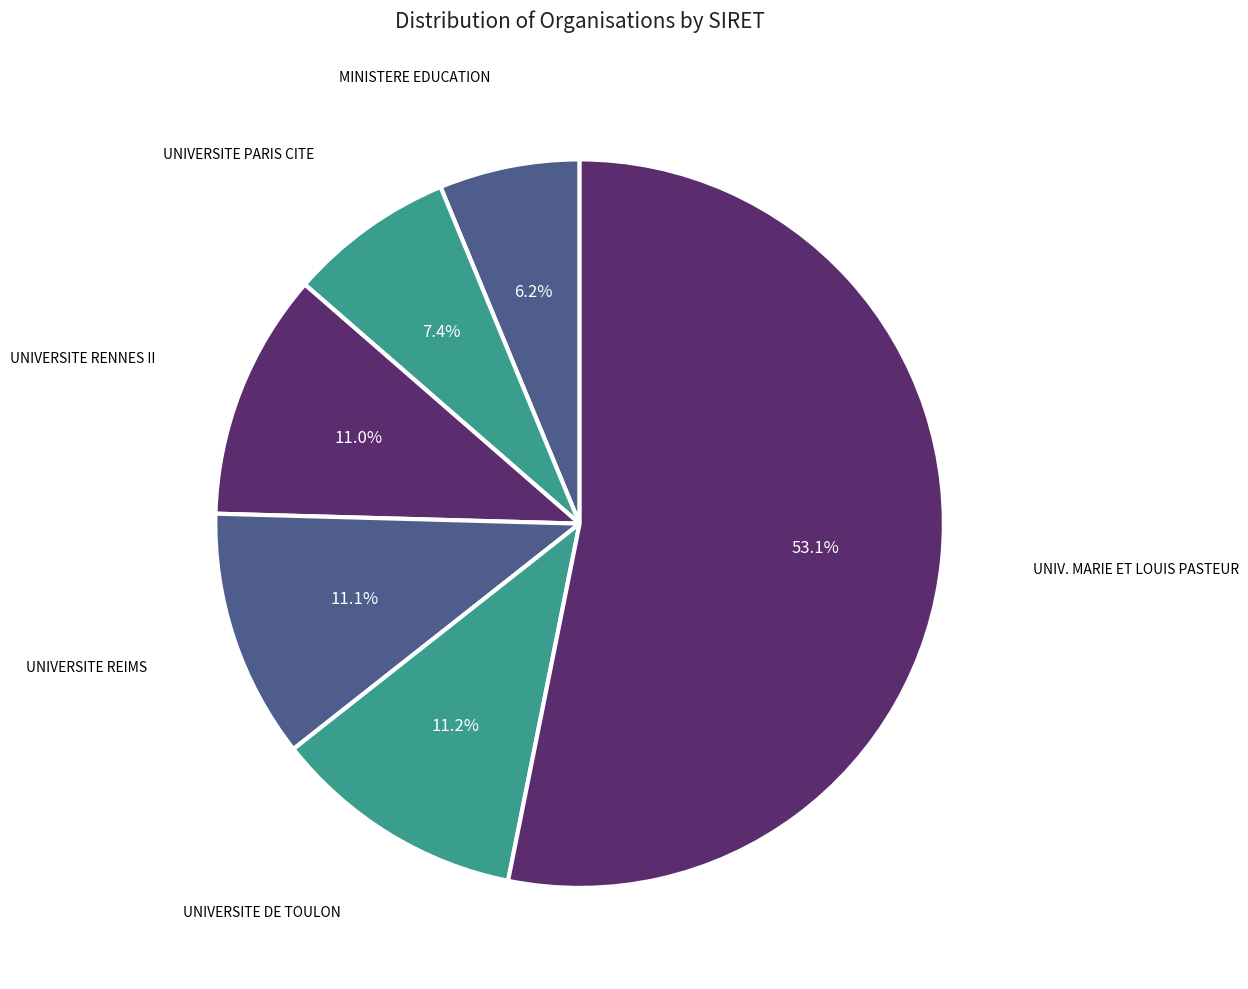

Rank the categories by value from highest to lowest.

UNIVERSITE MARIE ET LOUIS PASTEUR, UNIVERSITE DE TOULON, UNIVERSITE DE REIMS CHAMPAGNE-ARDENNE, UNIVERSITE RENNES II HAUTE BRETAGNE, UNIVERSITE PARIS CITE, MINISTERE AUPRES DU MIN DE L'EDUCATION